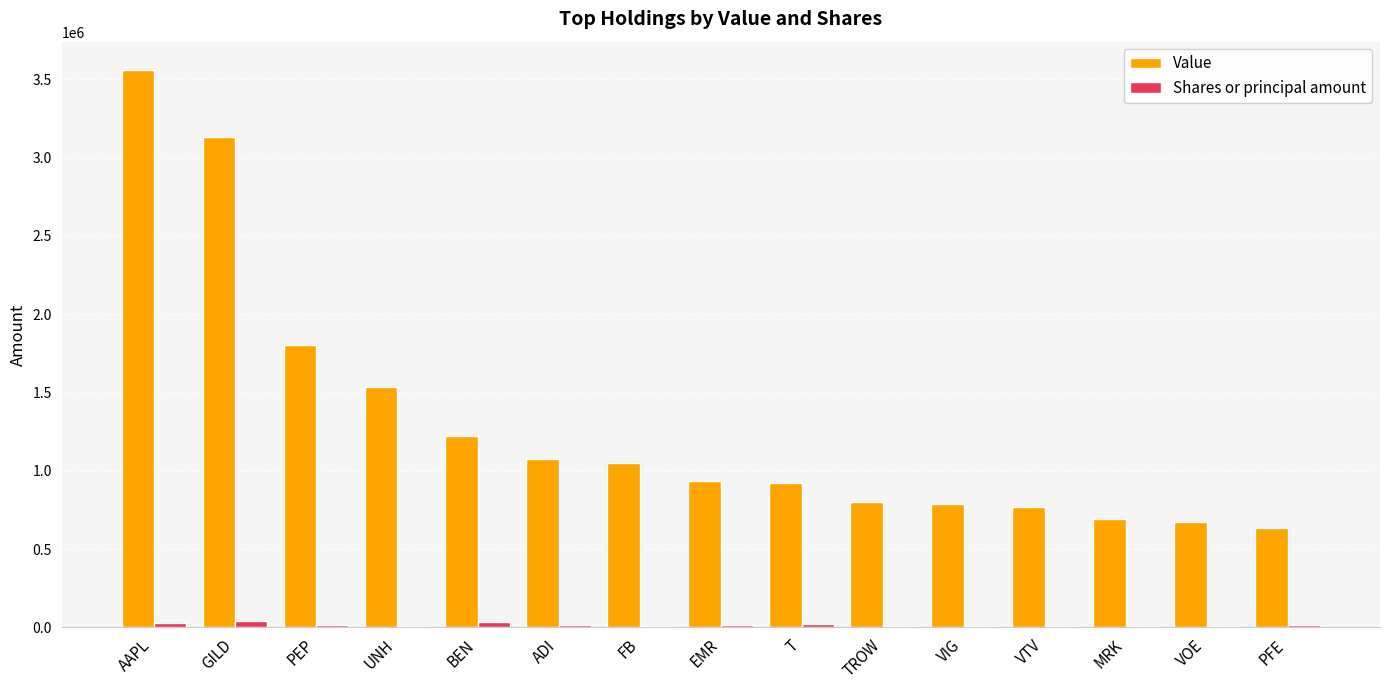

The Value series shows 3562000 at AAPL. True or false?

True